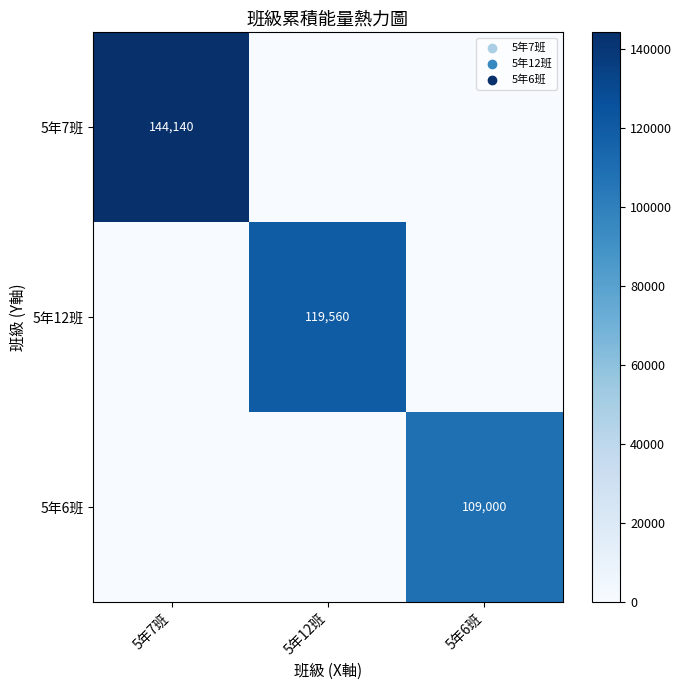

Is the value of 5年12班 at 5年12班 greater than the value of 5年6班 at 5年6班?

Yes